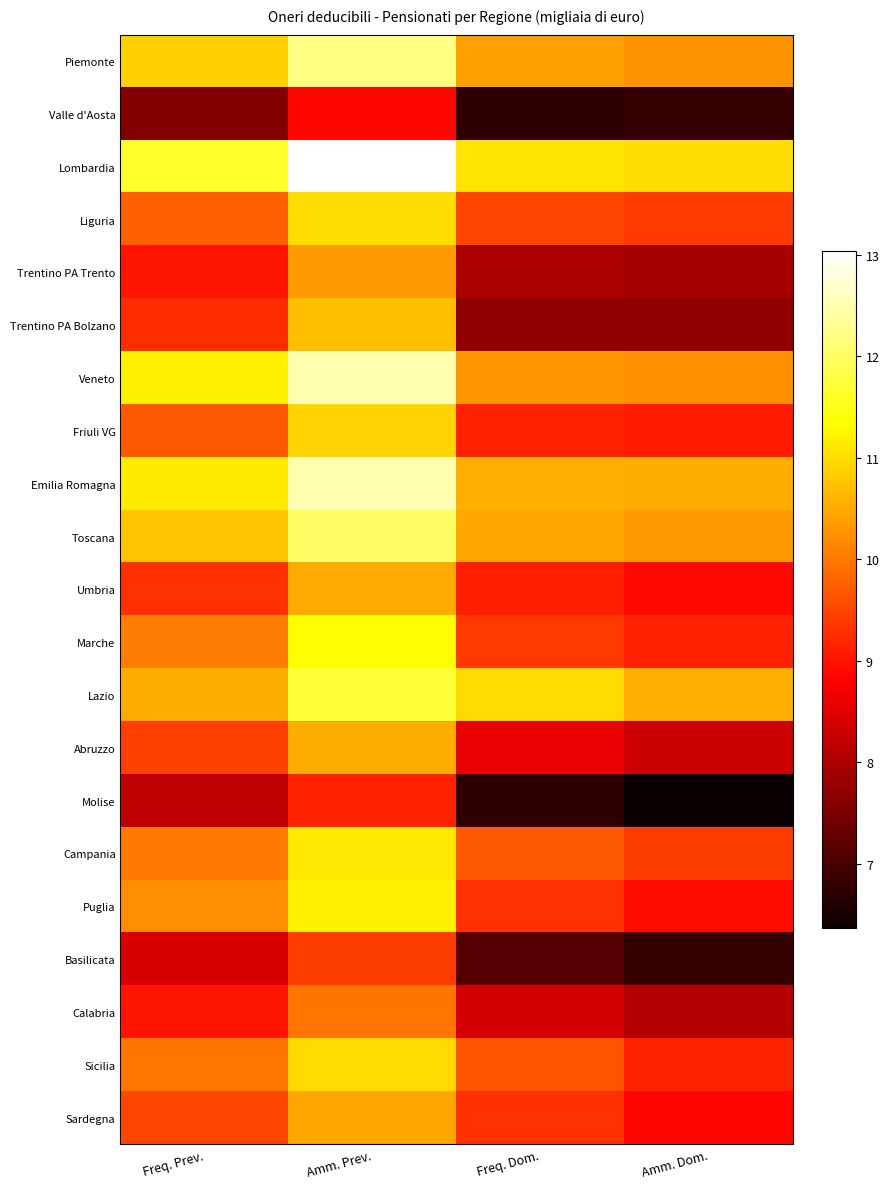

Which category has the highest value across all series?

Amm. Prev.